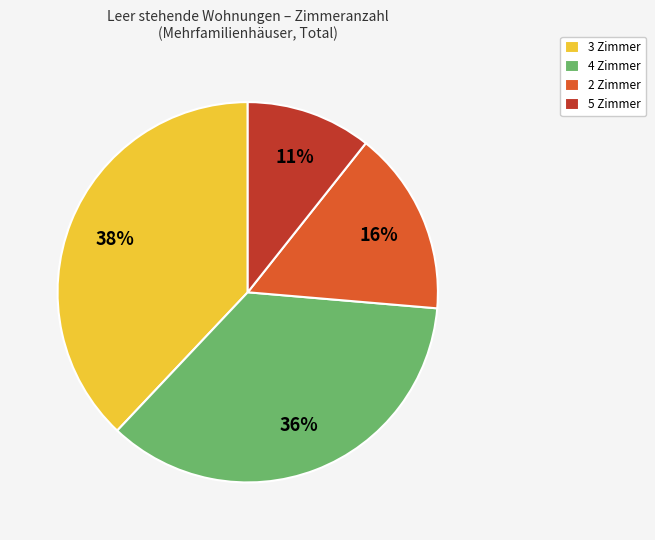

True or false: 3 Zimmer accounts for 27% of the total.

False